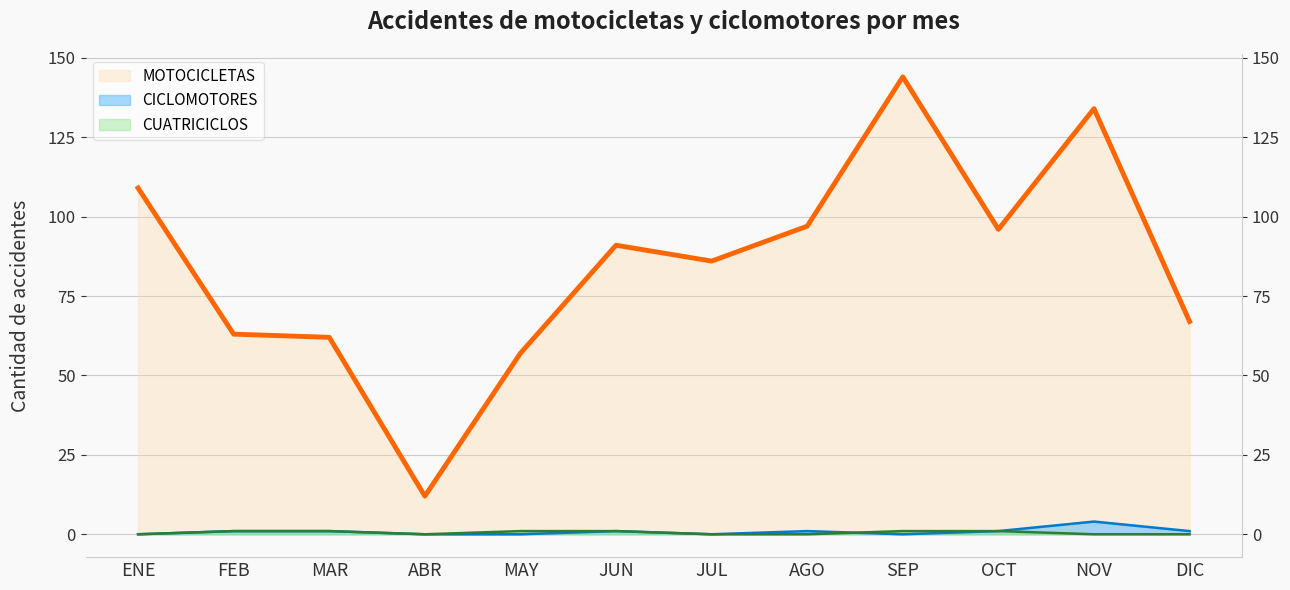

Is it true that MOTOCICLETAS equals 226 at SEP?

False